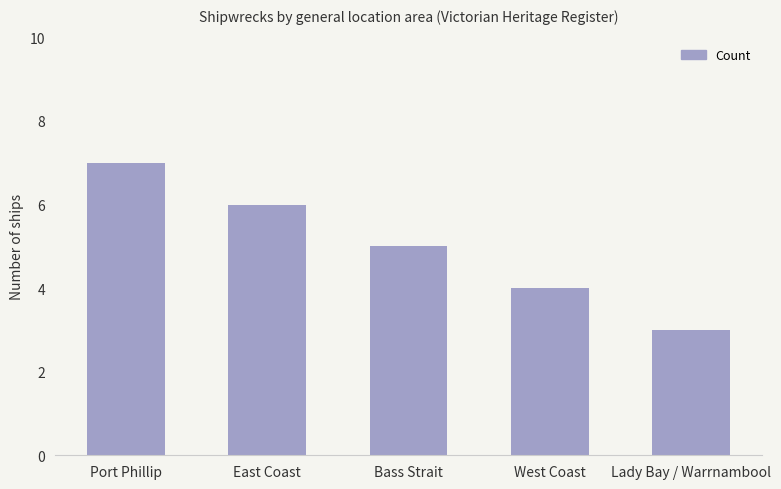

Which label corresponds to the smallest value in the chart?

Lady Bay / Warrnambool